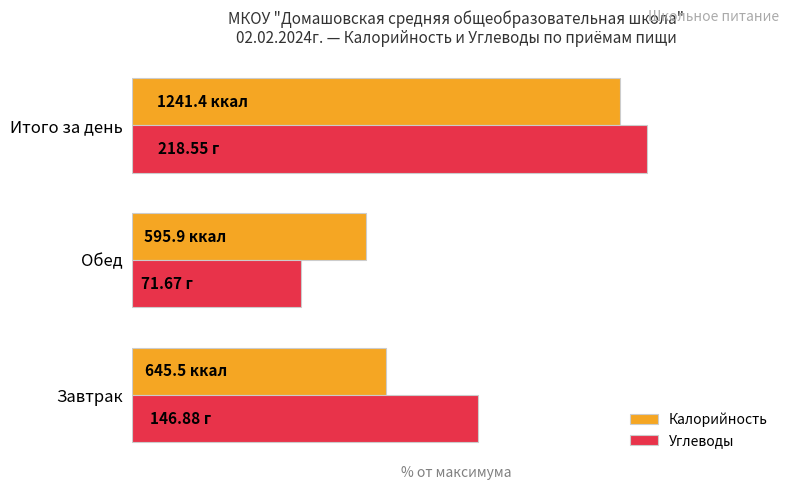

What is the difference between the maximum and minimum values in the Углеводы series?

58.8